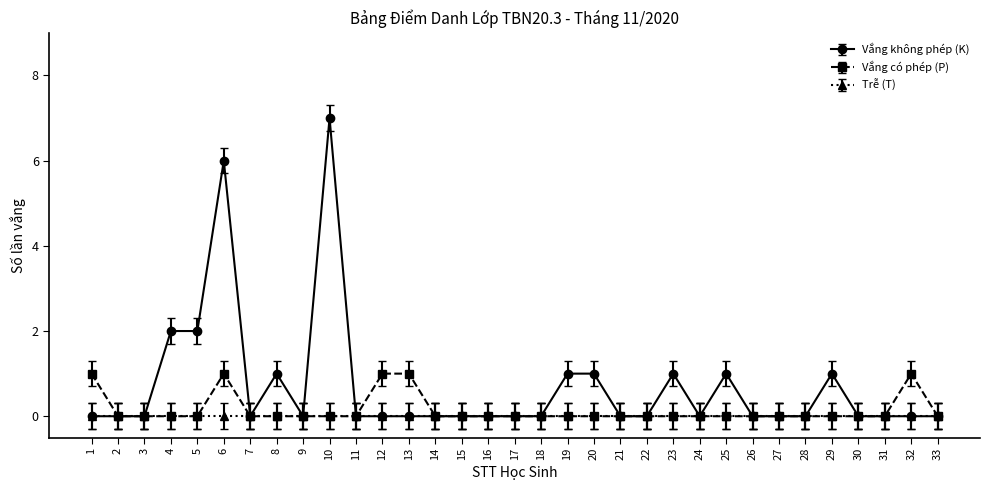

Which series has the largest range (max minus min)?

Vắng không phép (K)